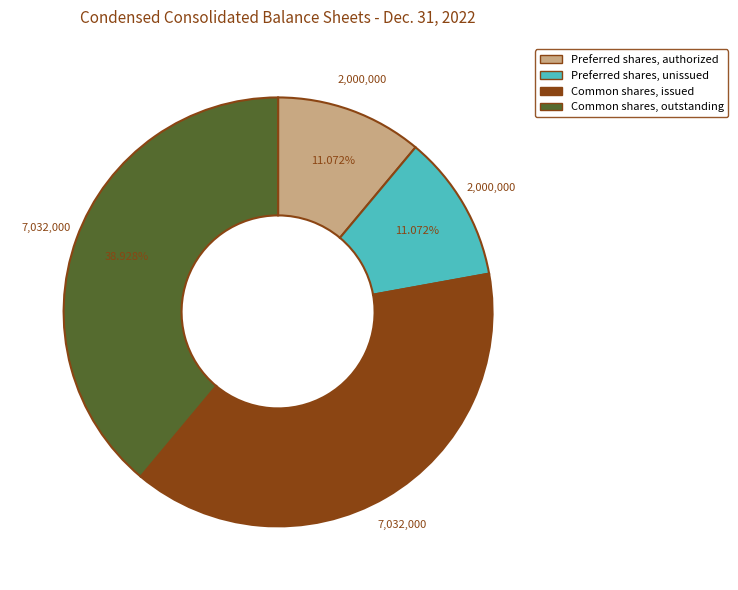

Does any single category account for the majority?

No